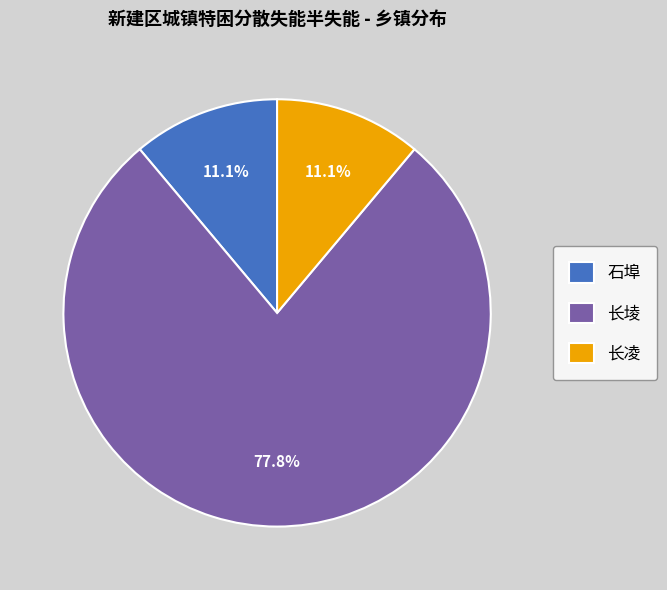

To the nearest percent, what percentage of the pie is 长凌?

11%